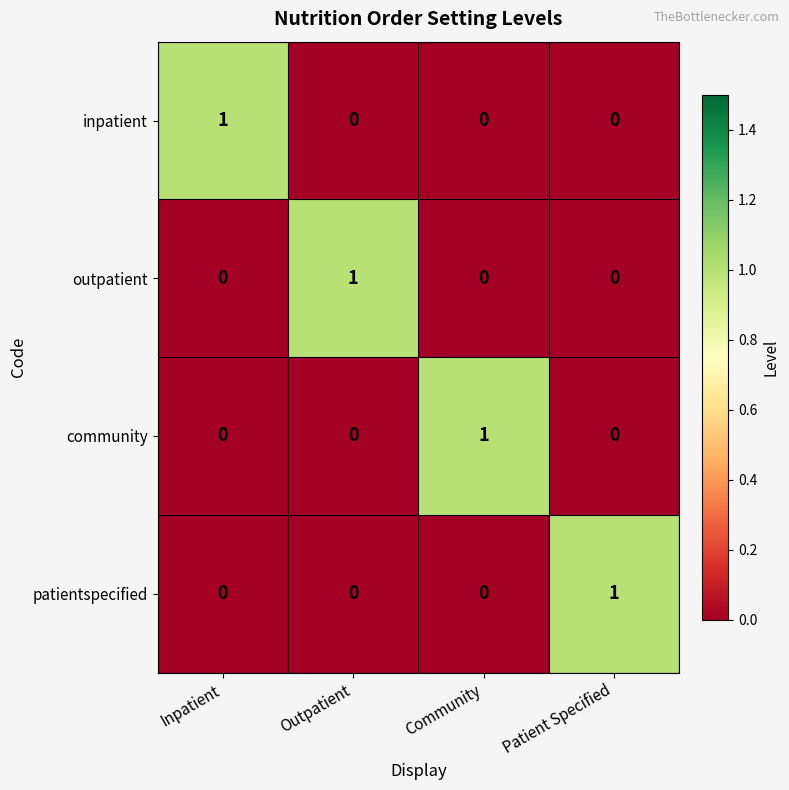

At how many categories does at least one series exceed 0?

4